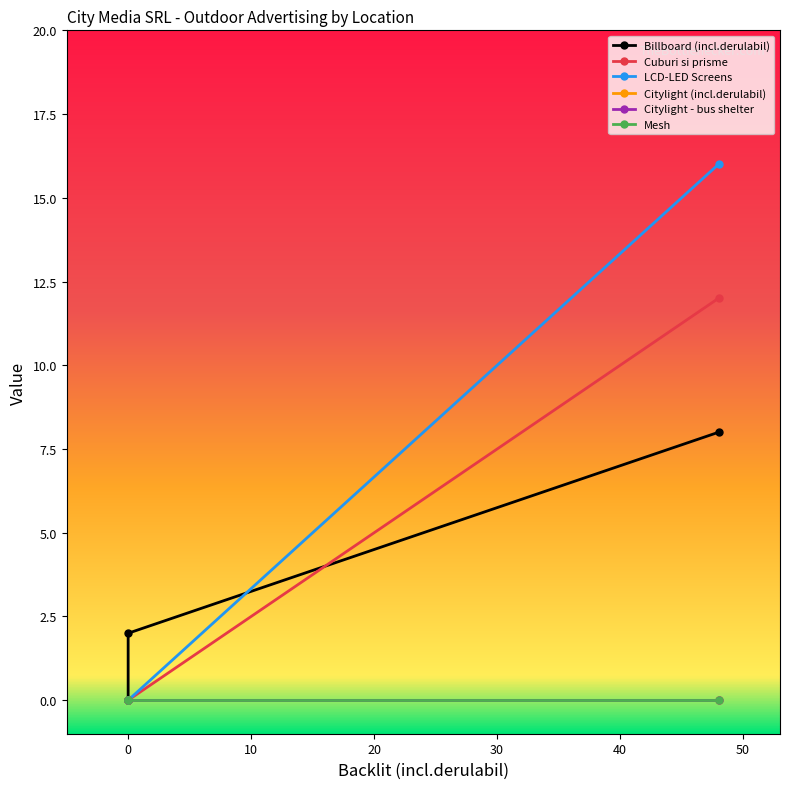

Where is LCD-LED Screens nearest to the value 8?

48